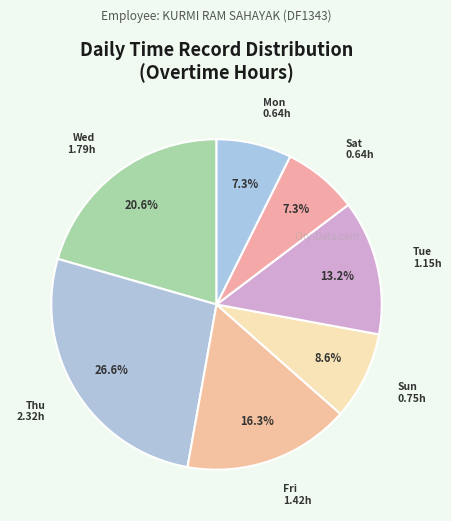

How many slices are in this pie chart?

7